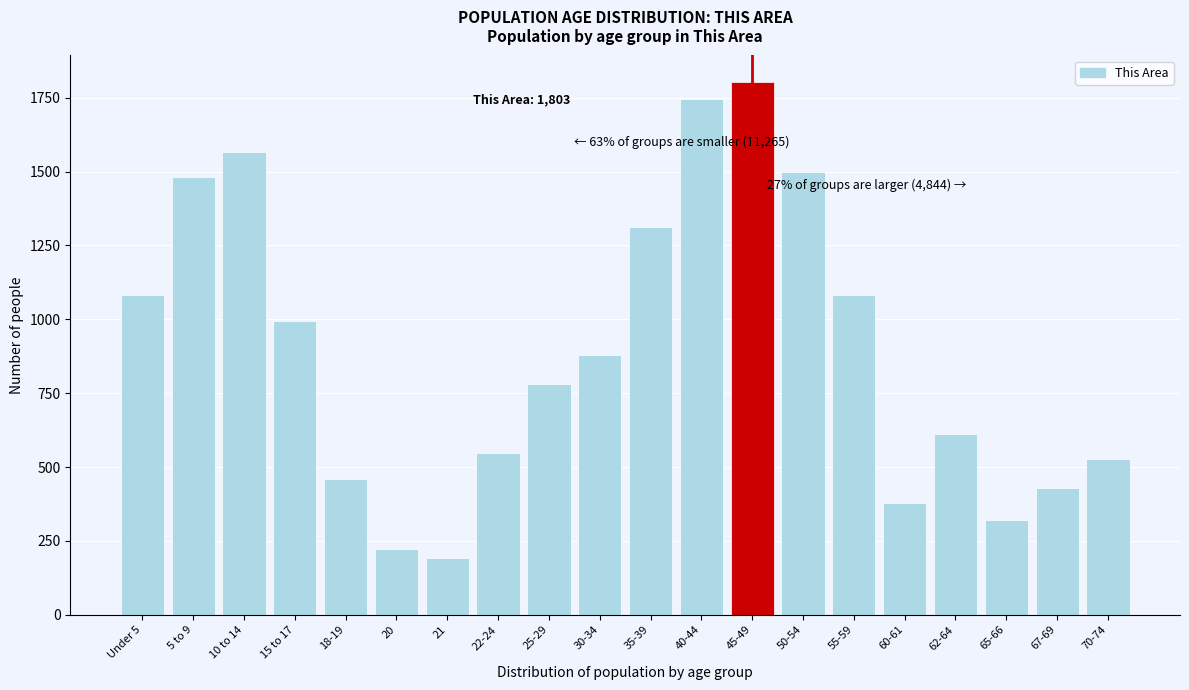

Reading right to left, transcribe all the data shown in this chart.

526	429	320	611	378	1081	1499	1803	1747	1312	878	781	547	192	221	460	996	1568	1482	1081